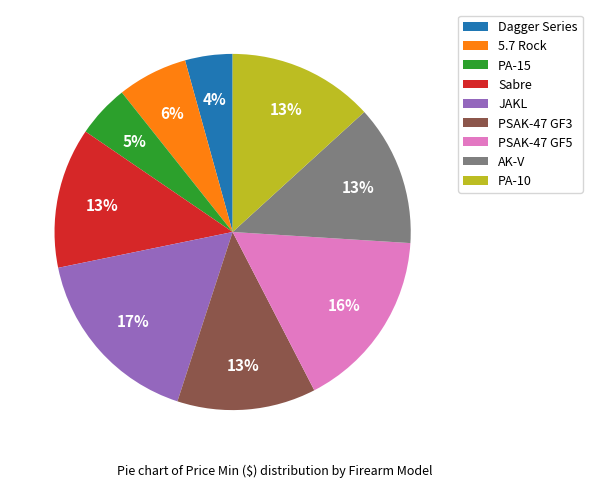

Is it true that 5.7 Rock is 6% of the pie?

True